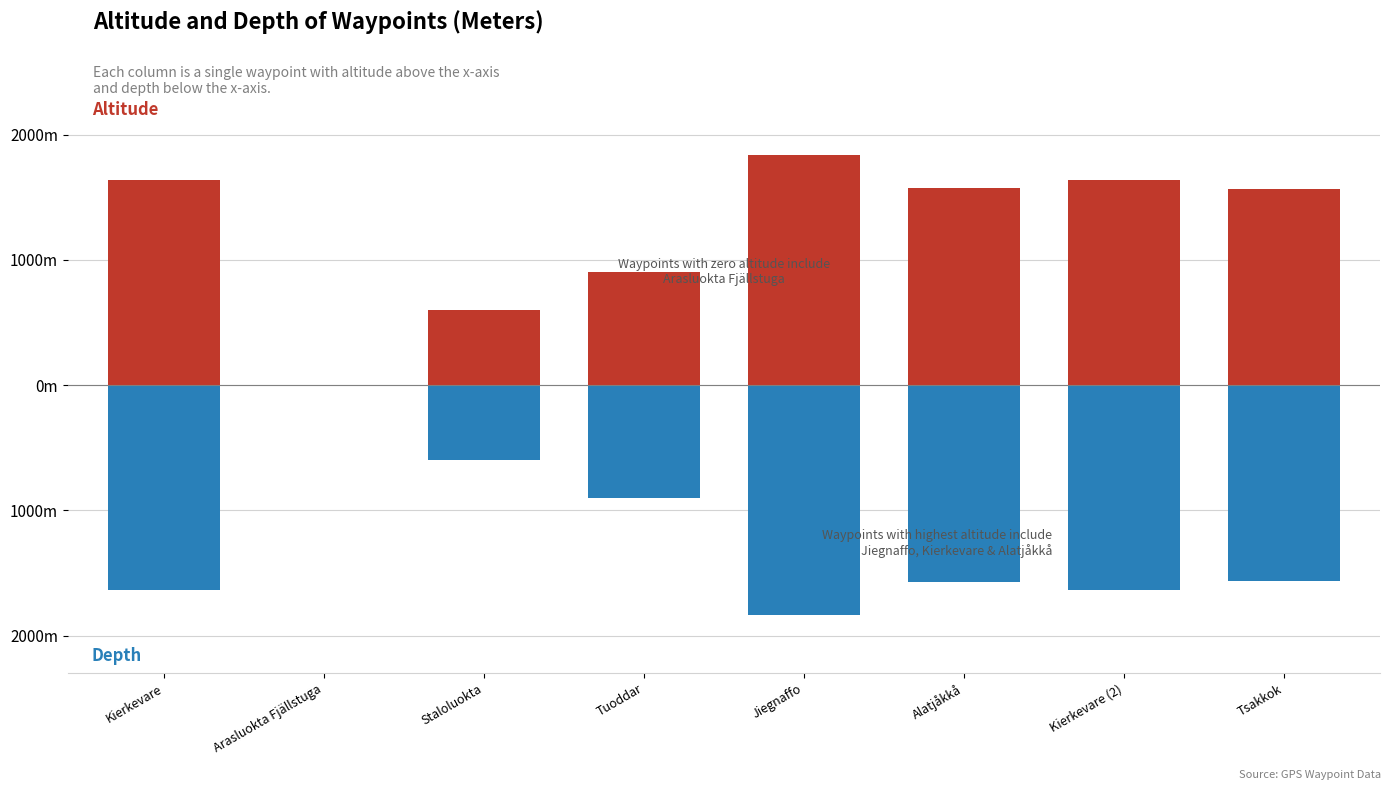

How many categories are shown in the chart?

8